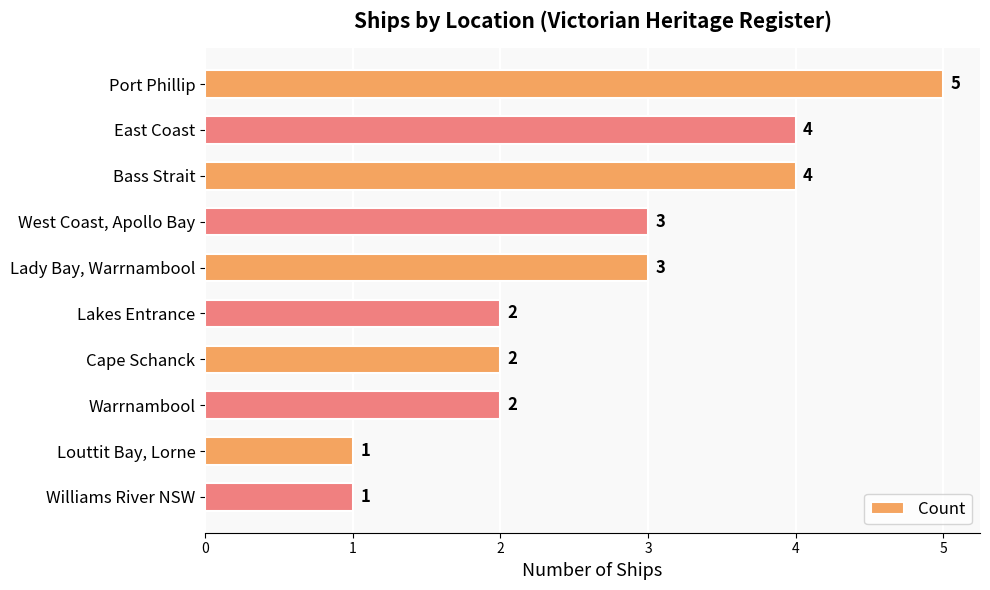

Reading top to bottom, list all the values displayed in this chart.

5	4	4	3	3	2	2	2	1	1